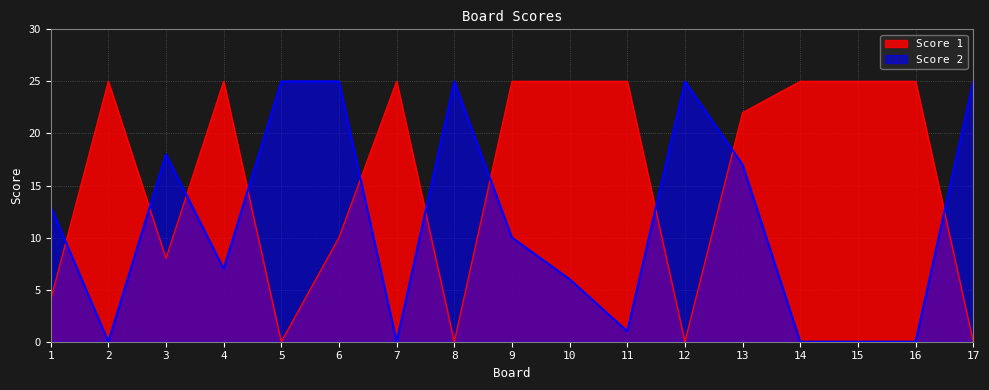

Reading left to right, list all the values displayed in this chart.

Score 1: 1=4	2=25	3=8	4=25	5=0	6=10	7=25	8=0	9=25	10=25	11=25	12=0	13=22	14=25	15=25	16=25	17=0
Score 2: 1=13	2=0	3=18	4=7	5=25	6=25	7=0	8=25	9=10	10=6	11=1	12=25	13=17	14=0	15=0	16=0	17=25